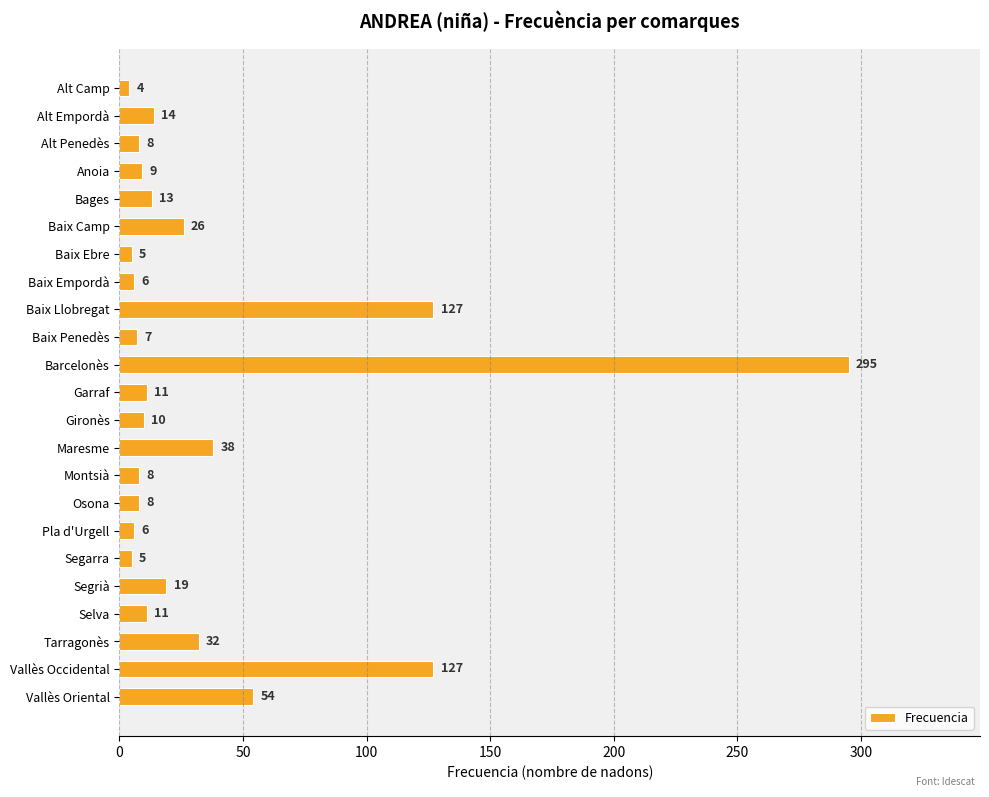

What is the greatest value displayed?

295